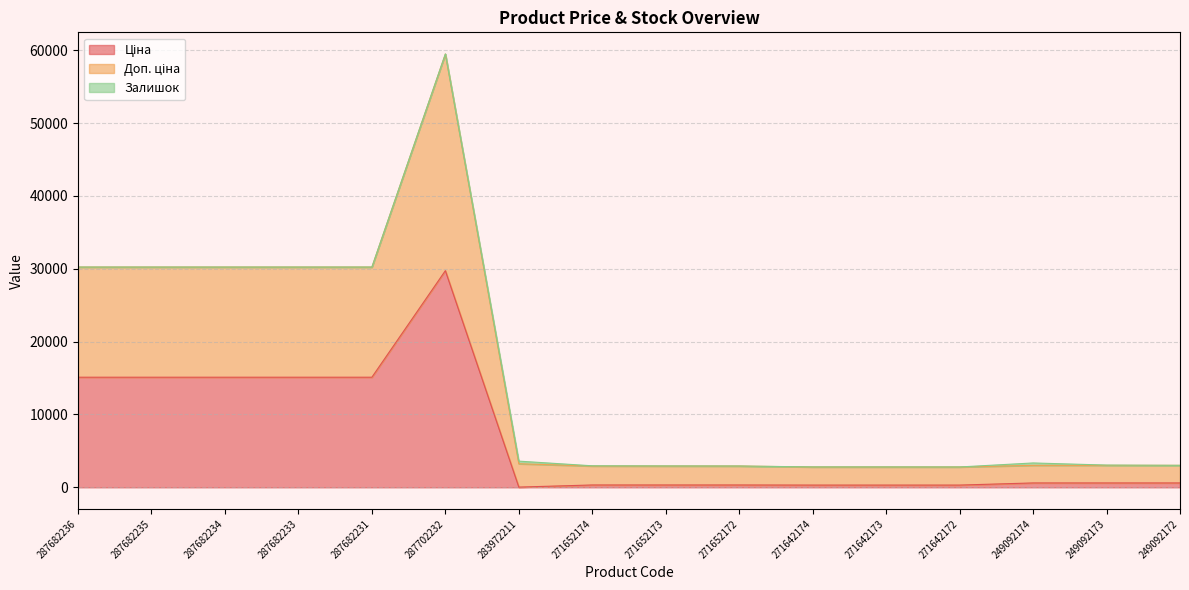

At which category is the sum across all series the highest?

287702232